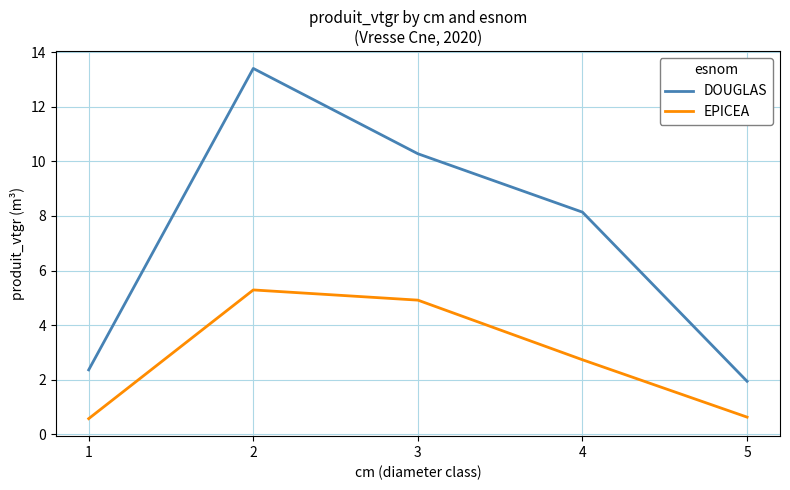

Which category has the highest value across all series?

2